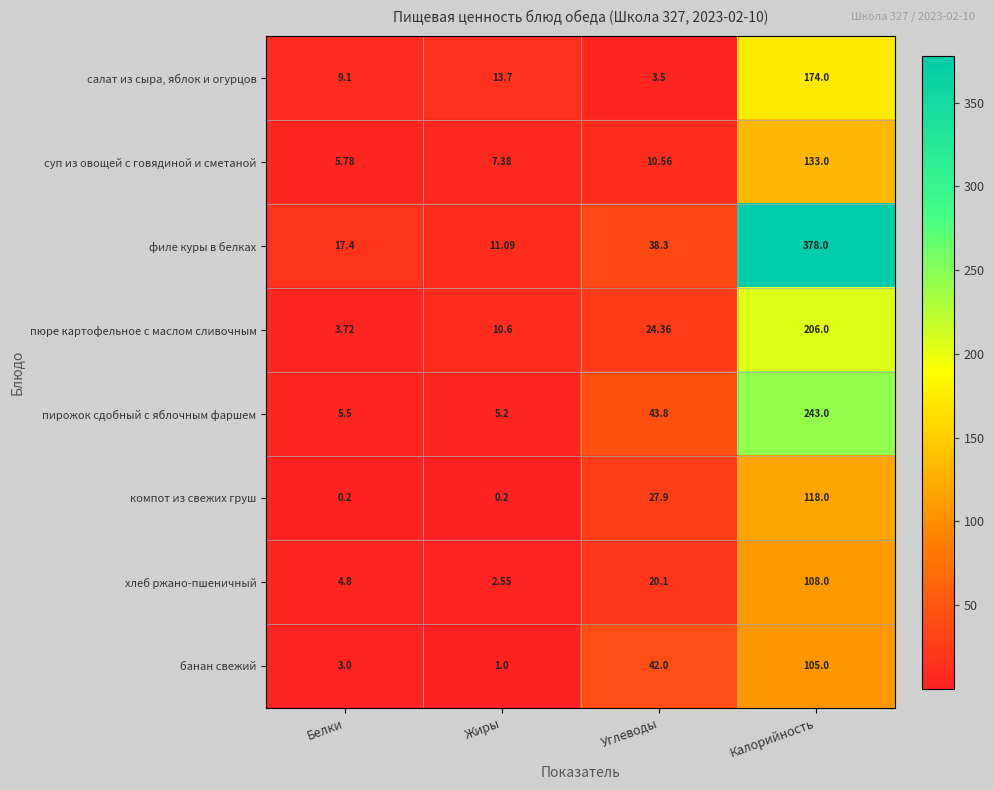

Which category has the highest value across all series?

Калорийность